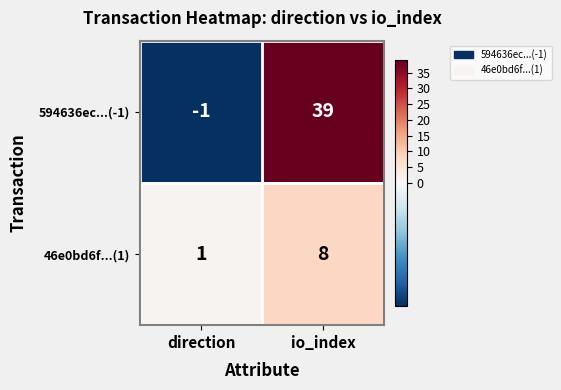

Which category has the highest value in the 594636ec...(-1) series?

io_index